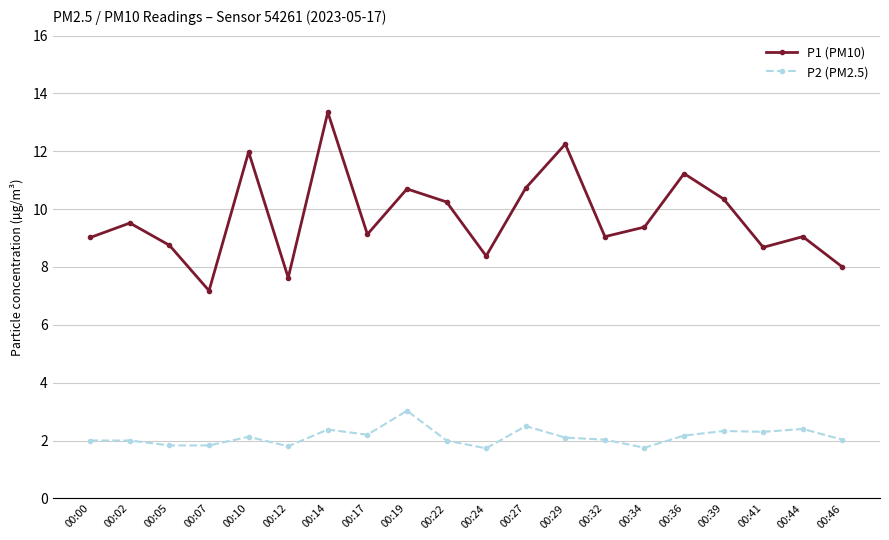

True or false: P2 (PM2.5) and P1 (PM10) cross at least once.

False